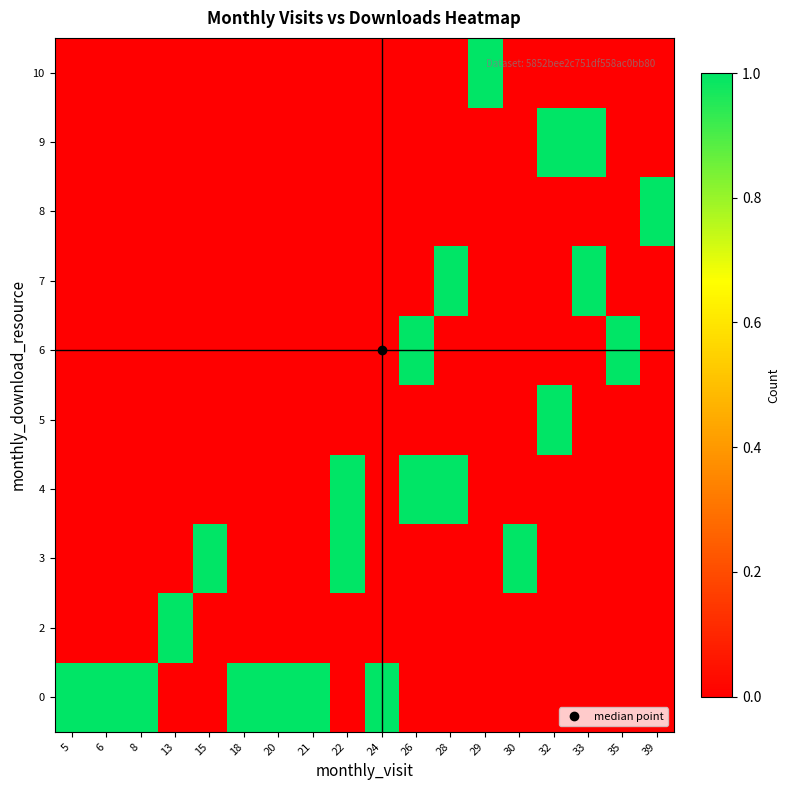

Which series has the largest total across all categories?

row_0